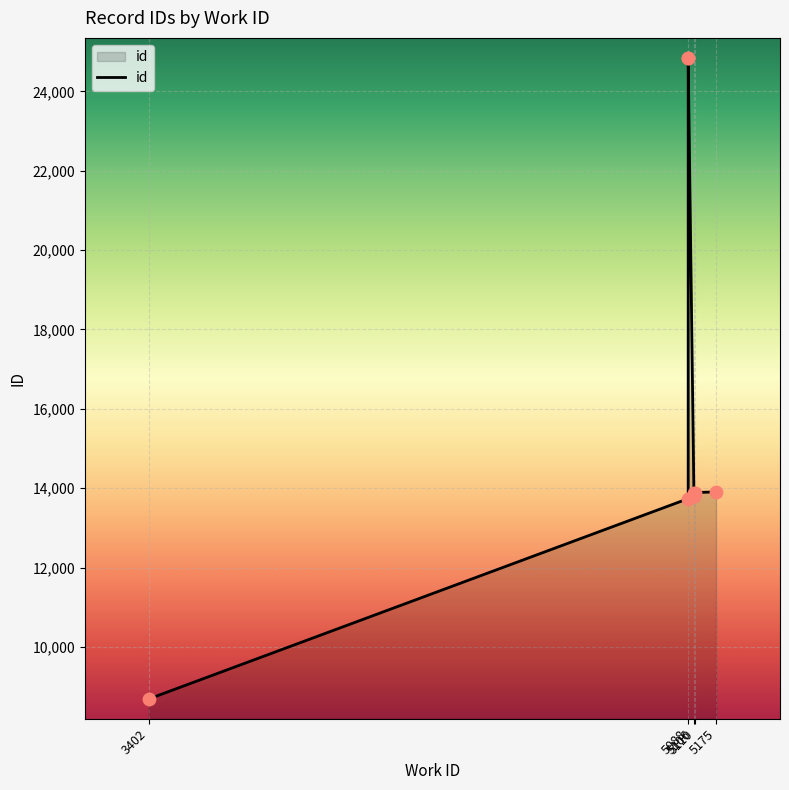

What is the change in value from 5110 to 5175?

+16